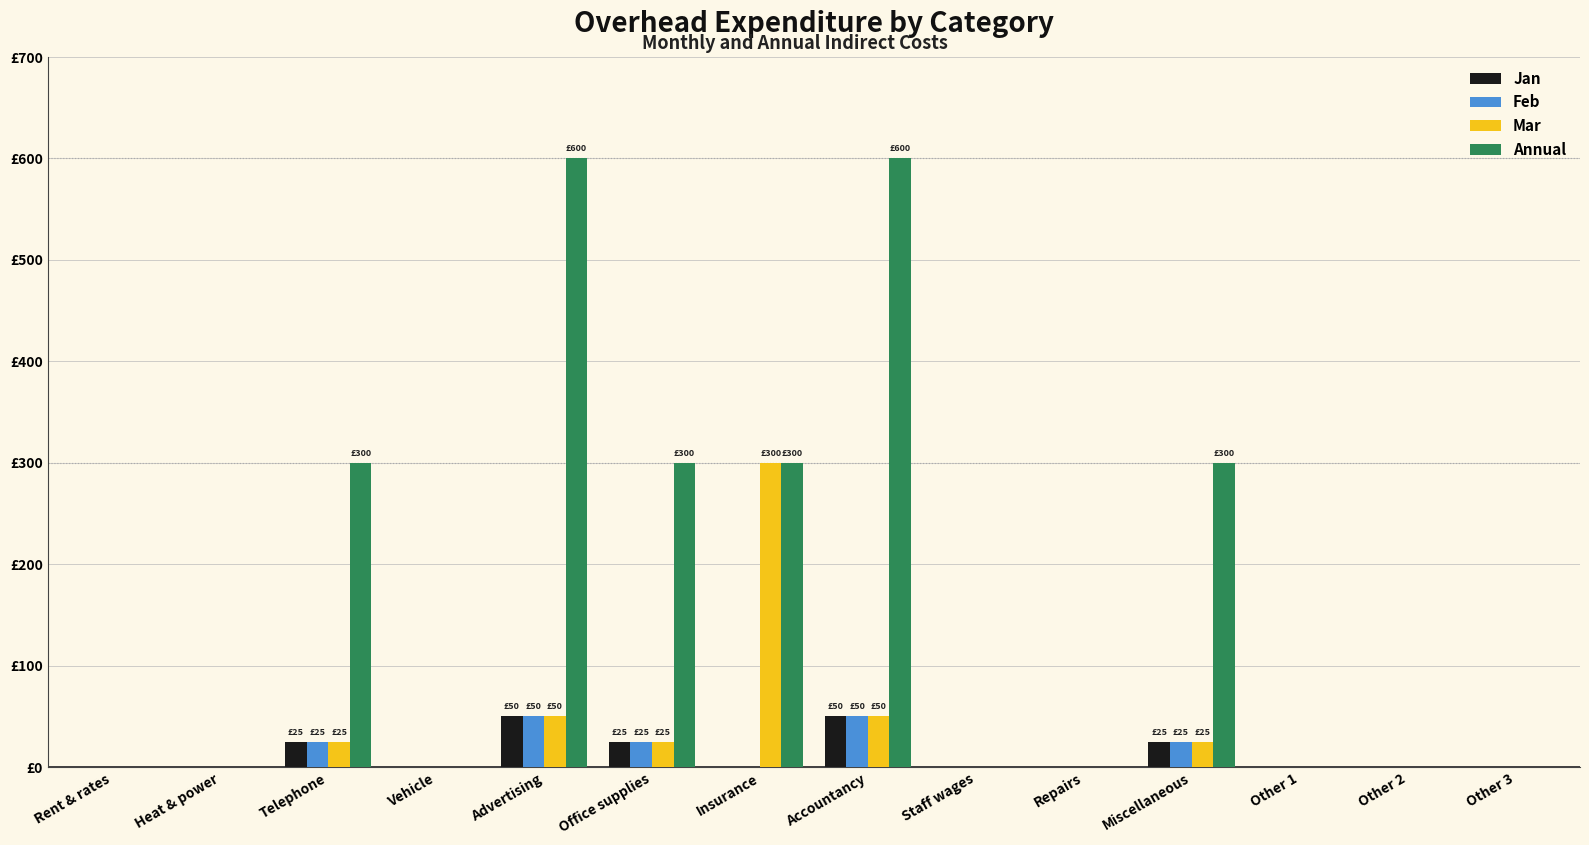

What is the difference between the highest and lowest values at Telephone?

275